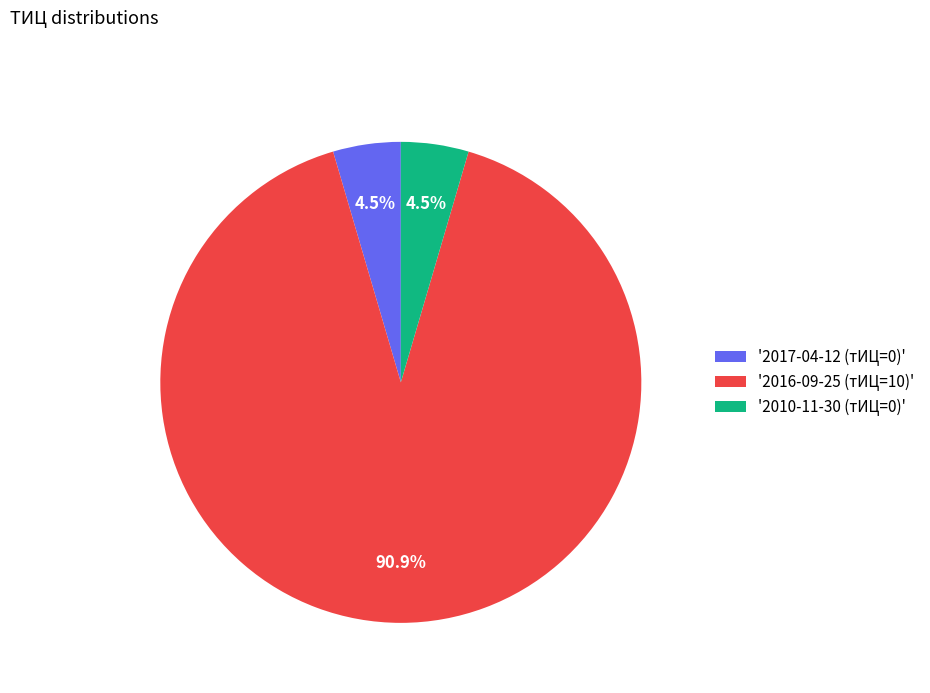

Which category accounts for the majority?

'2016-09-25 (тИЦ=10)'